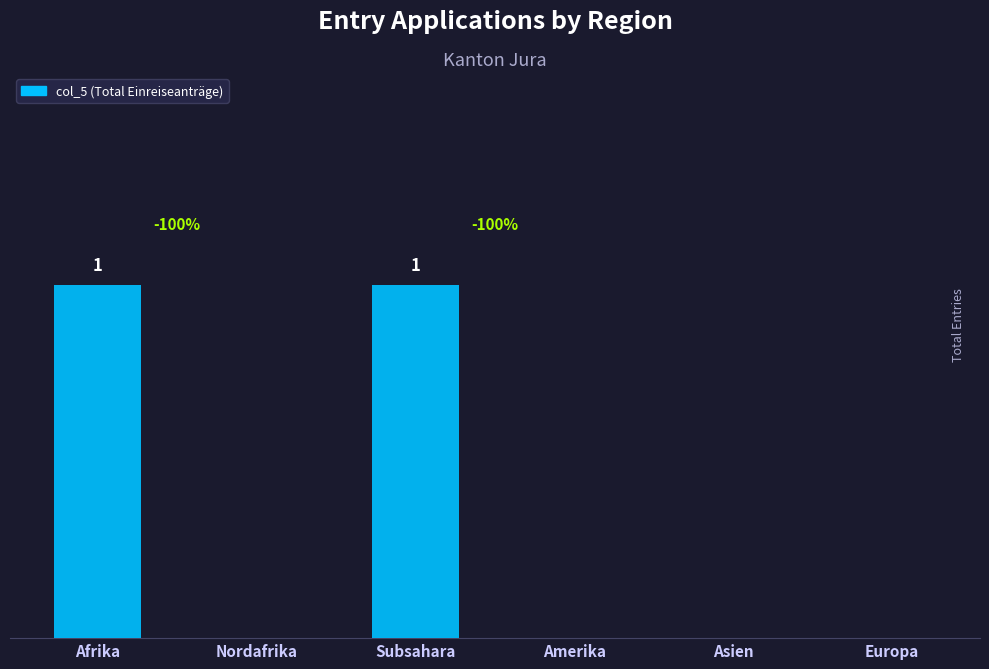

Which has a higher value, Subsahara or Nordafrika?

Subsahara